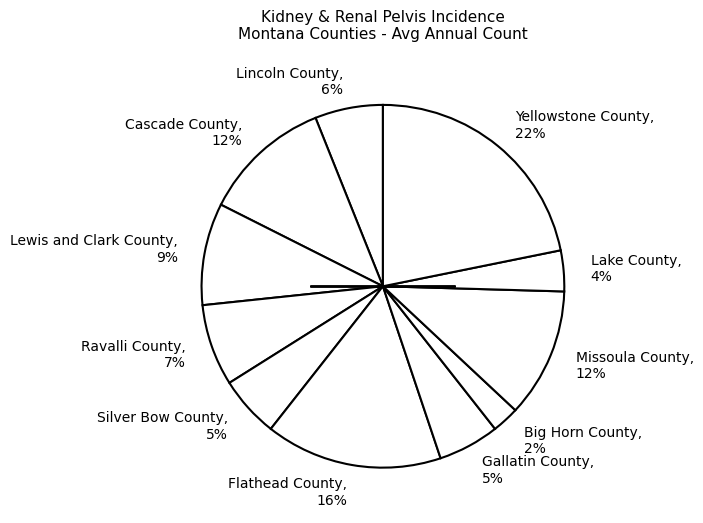

To the nearest percent, what is the average slice percentage?

9%